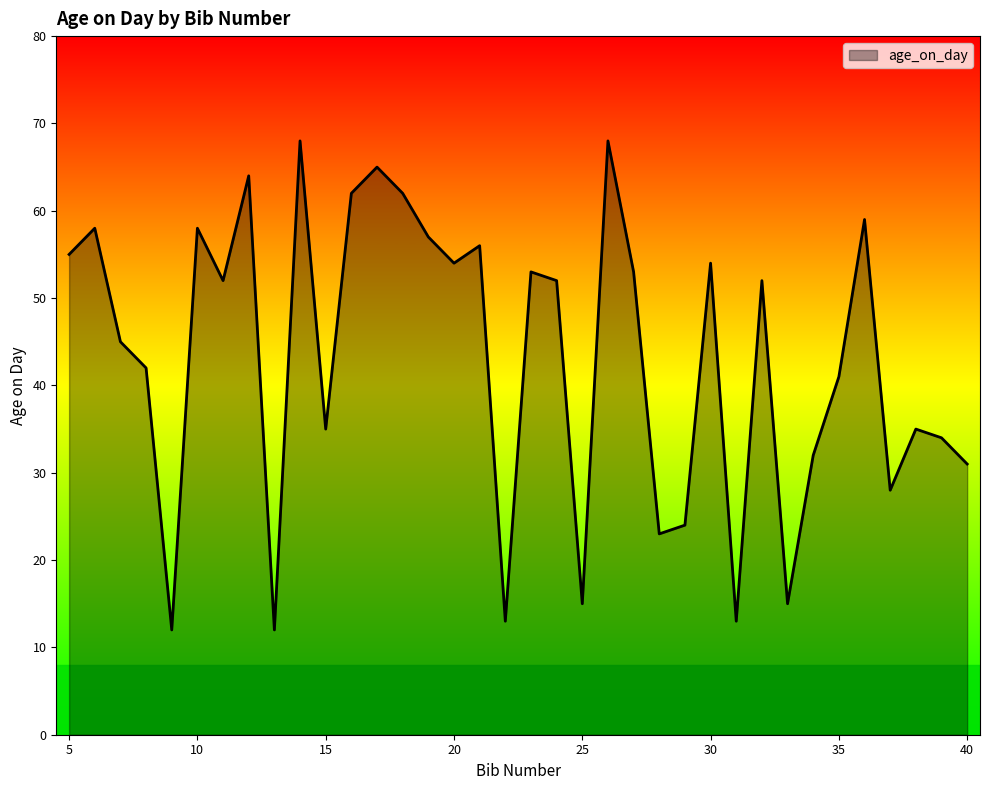

What is the smallest value displayed?

12